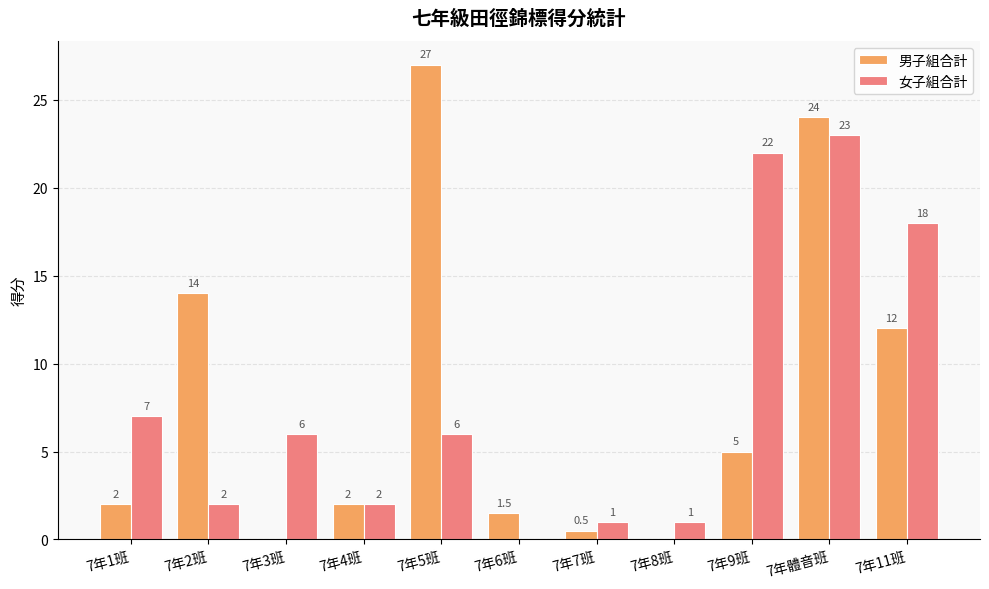

What is the sum of the 女子組合計 values at 7年7班 and 7年4班?

3.0